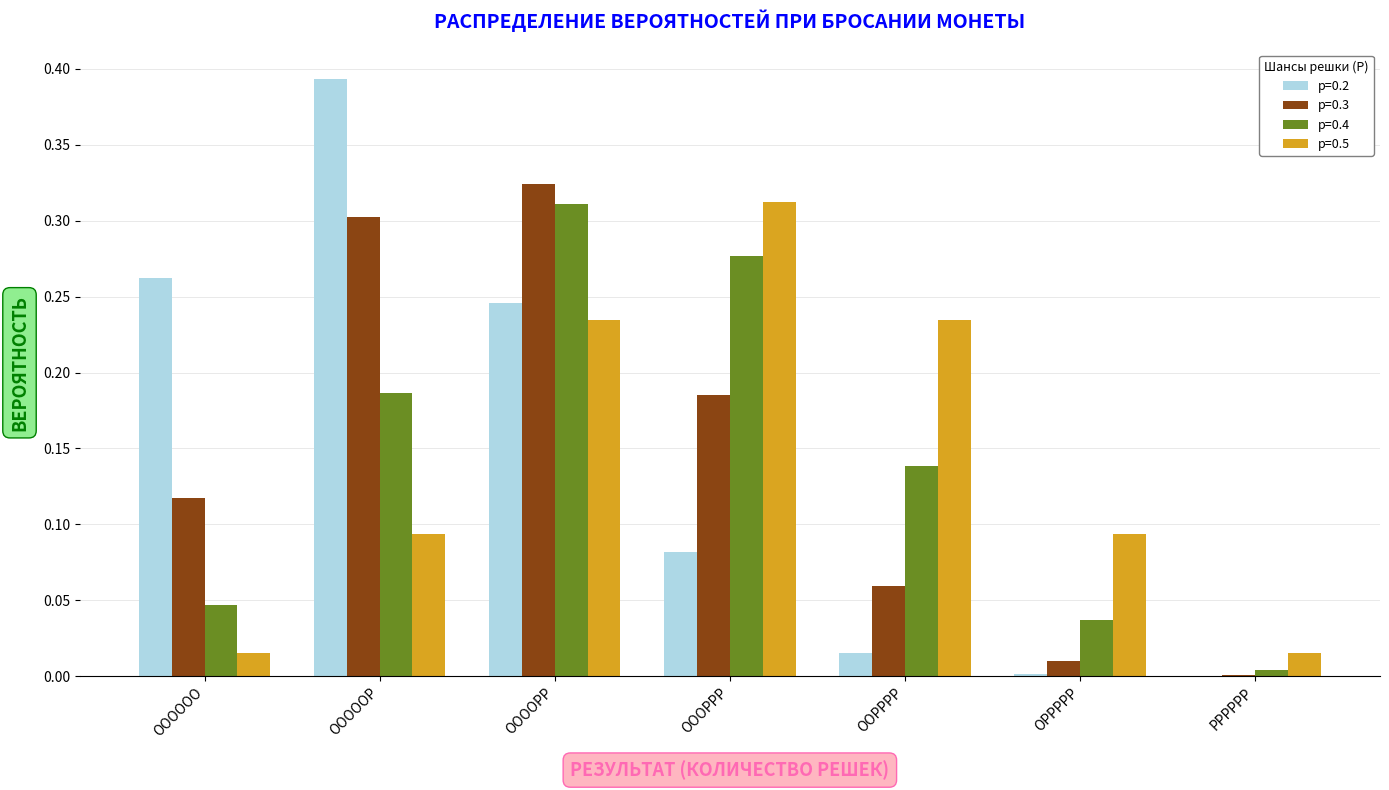

At which category is the sum across all series the highest?

ООООРР